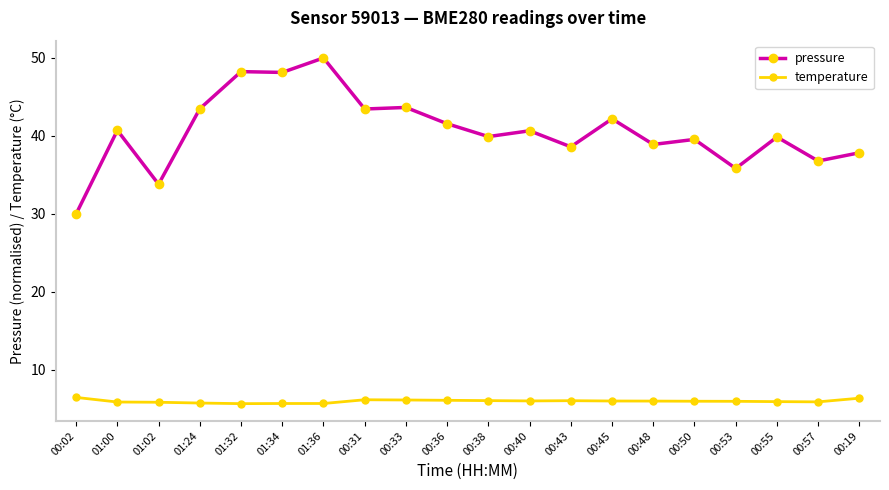

True or false: temperature has more than 0 interior local peaks.

True